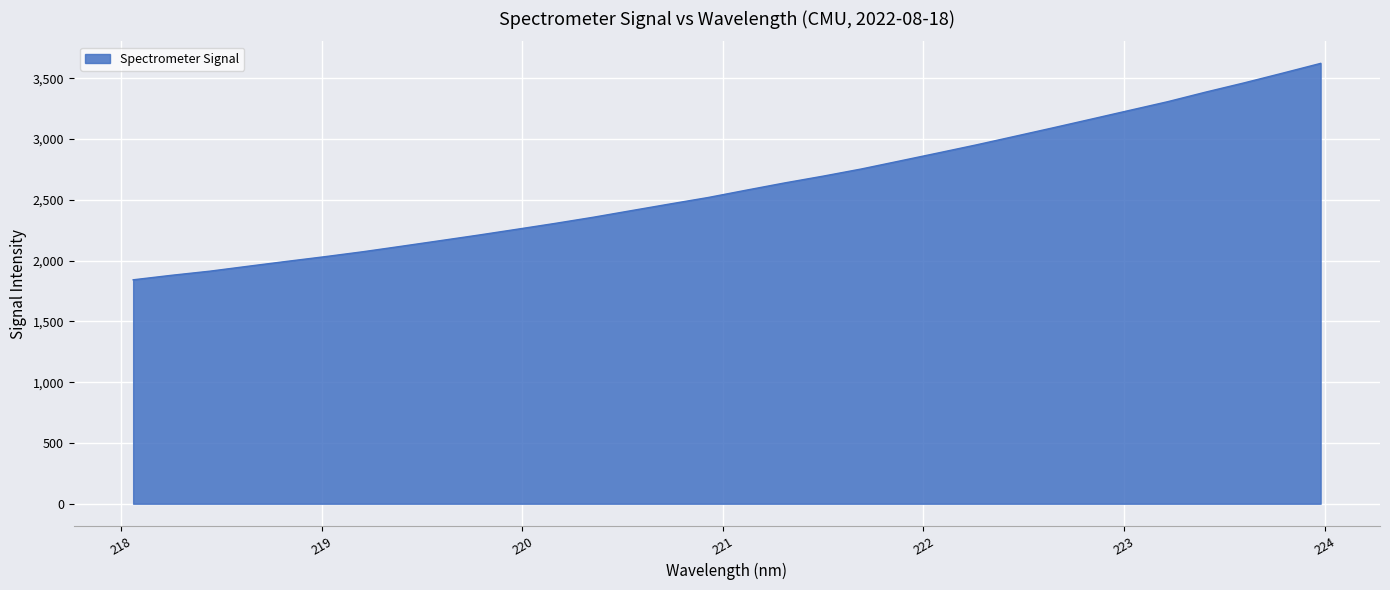

What is the difference between the maximum and minimum values?

1780.8